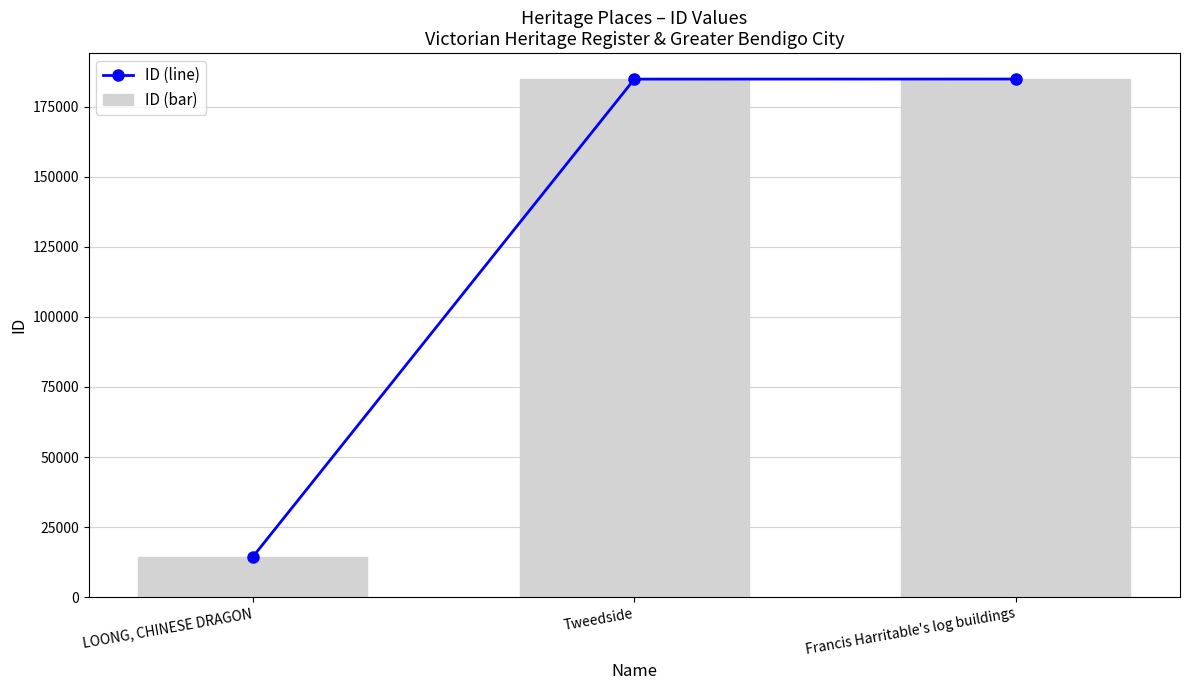

Is the value of ID (bar) at LOONG, CHINESE DRAGON greater than the value of ID (line) at Tweedside?

No